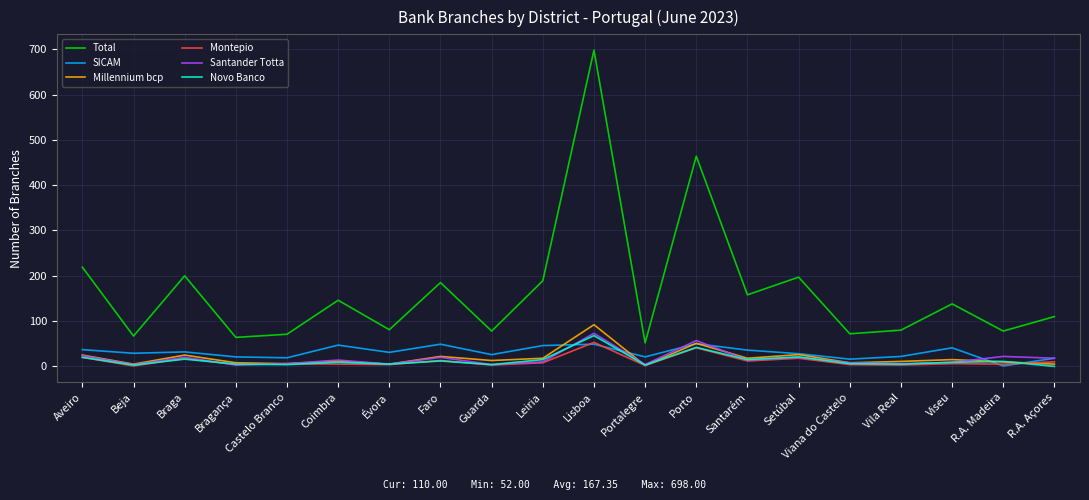

True or false: Novo Banco and Total cross at least once.

False